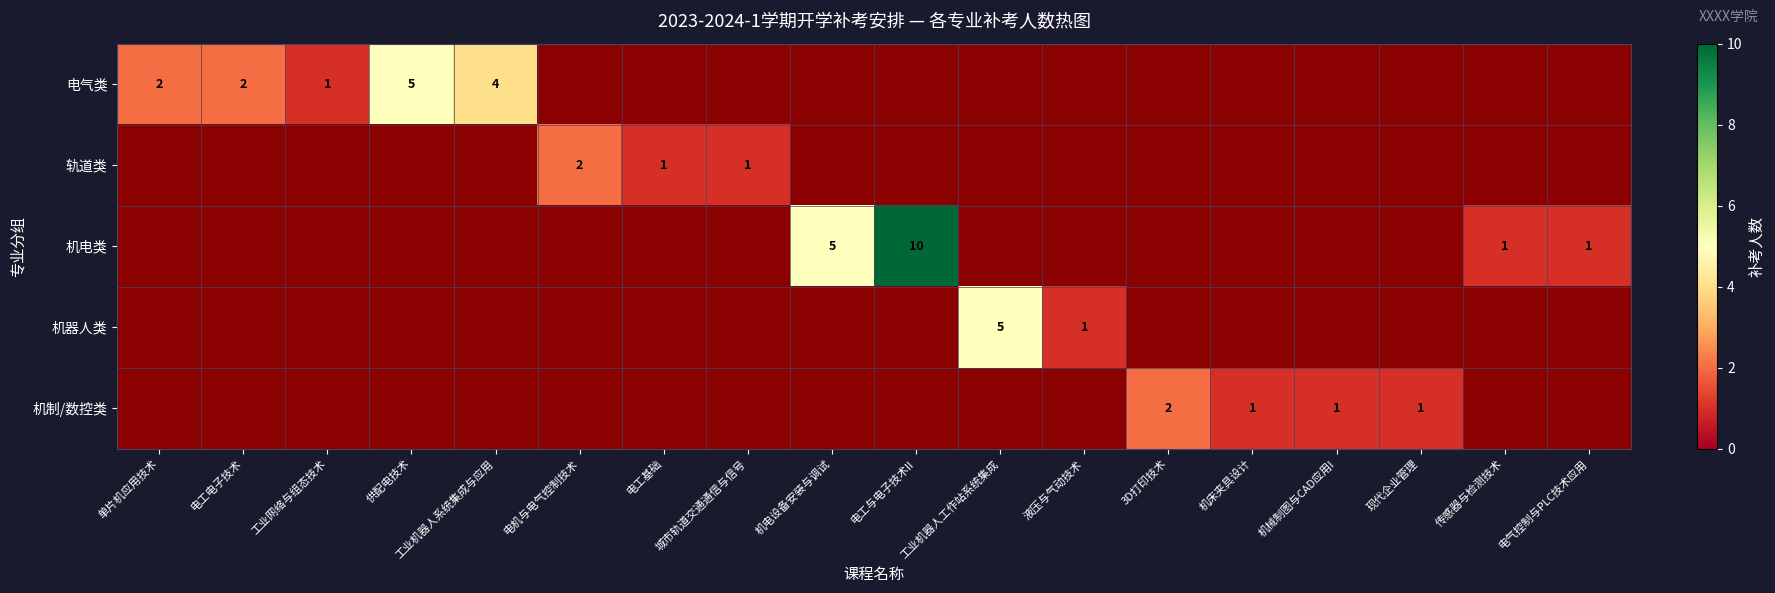

At how many categories does at least one series exceed 6?

1